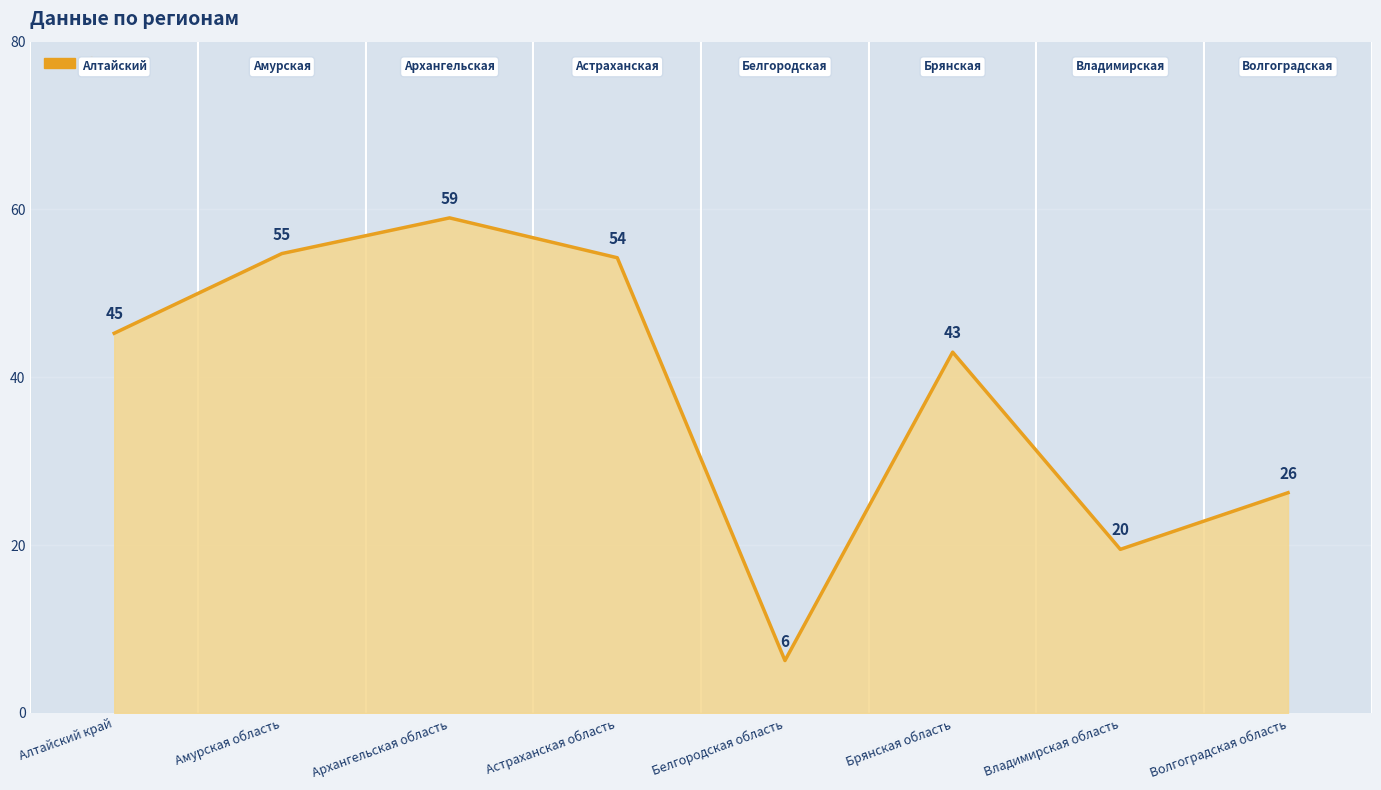

Where is the data nearest to the value 32?

Волгоградская область